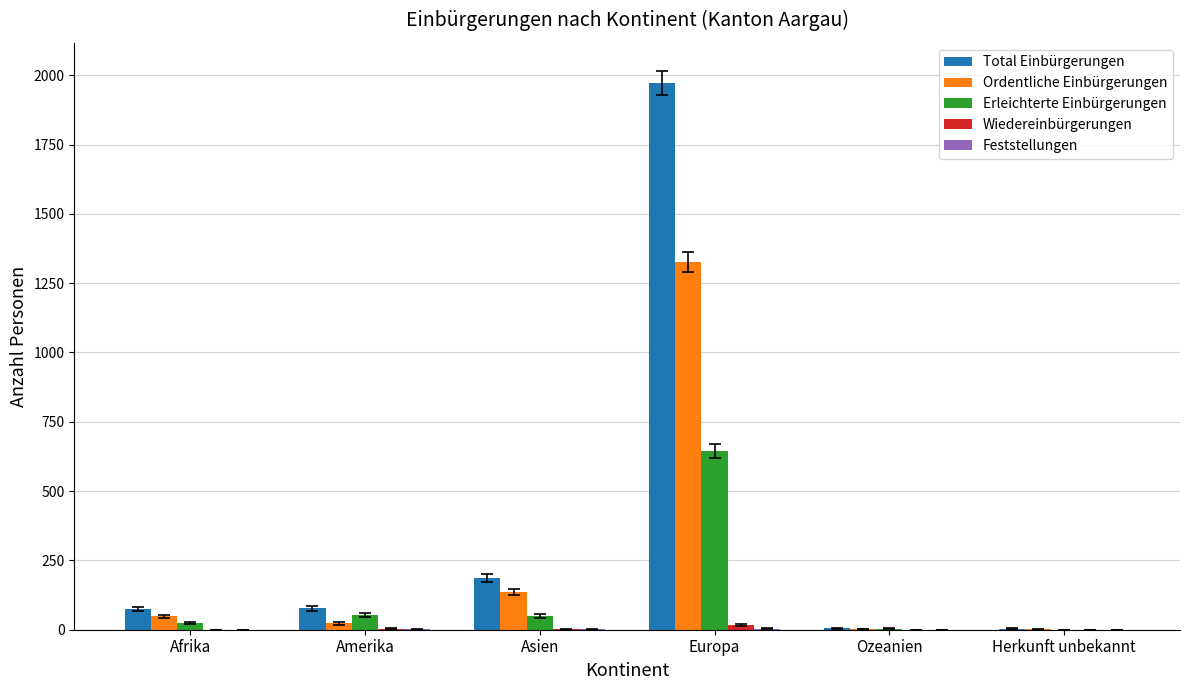

At which category is the sum across all series the highest?

Europa